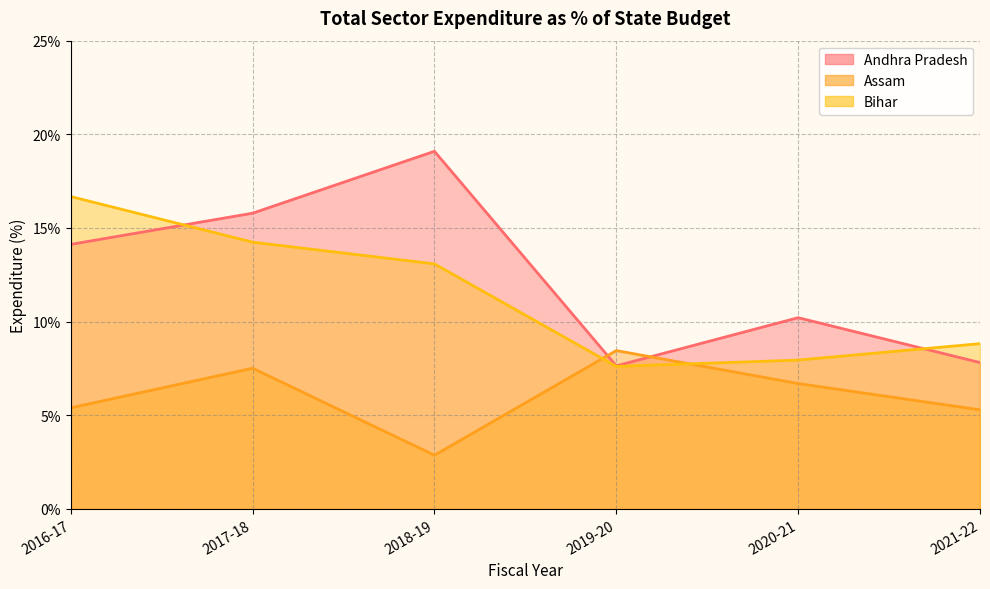

Between 2016-17 and 2018-19, which series saw the biggest shift?

Andhra Pradesh